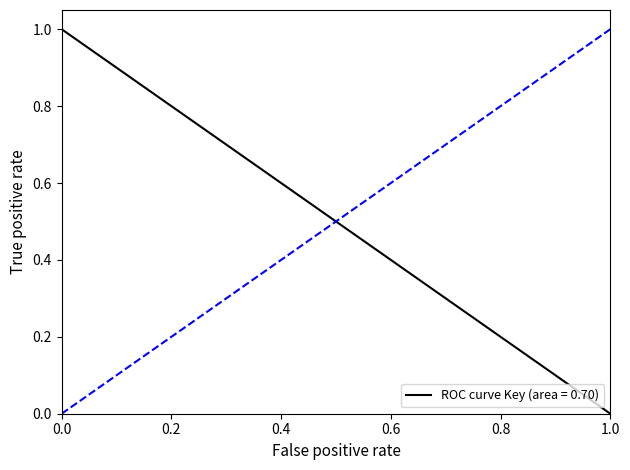

Count the values in the range 0 to 1.

3